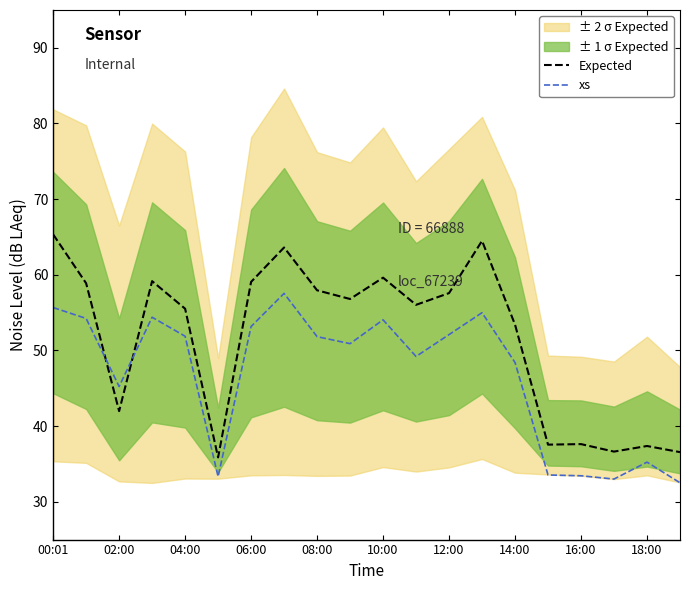

Is the value of xs at 16:00 greater than the value of Expected at 12:00?

No